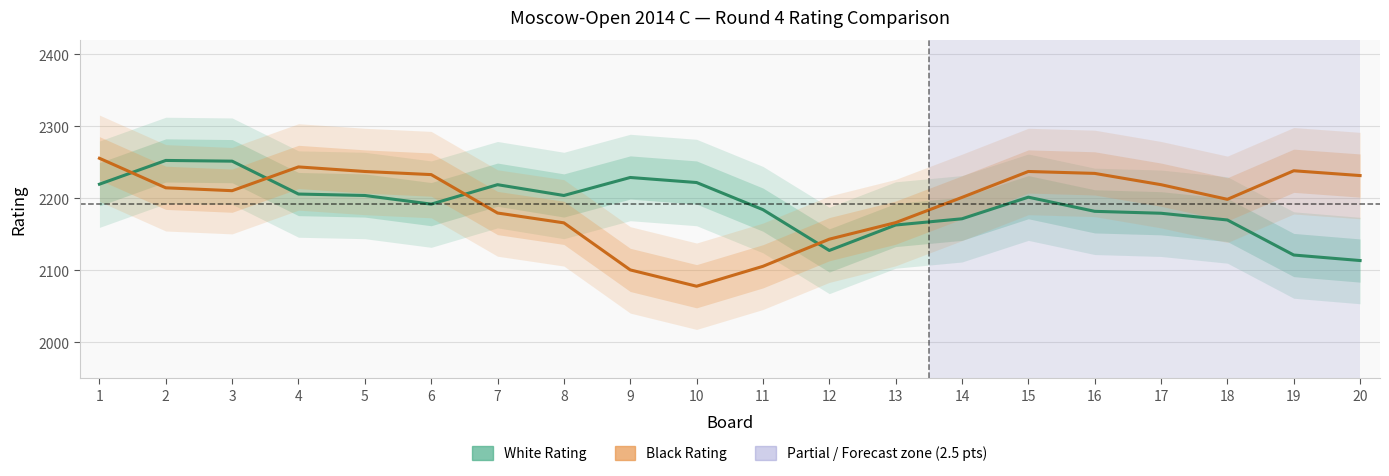

What are all the series names shown in the legend?

White Rating, Black Rating